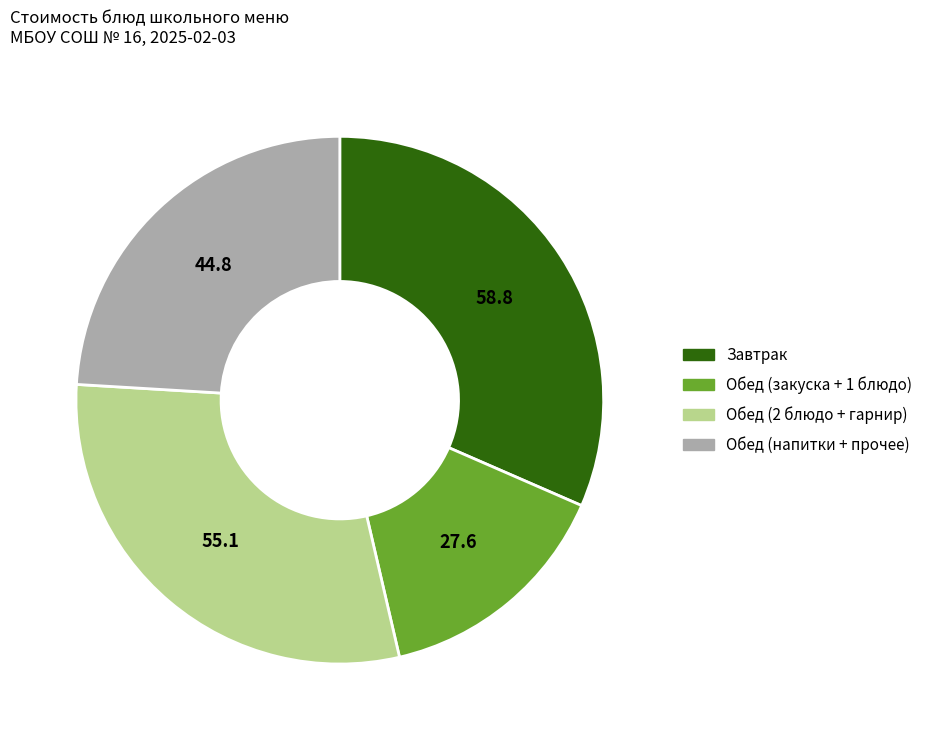

Is there any slice that represents more than half of the pie?

No